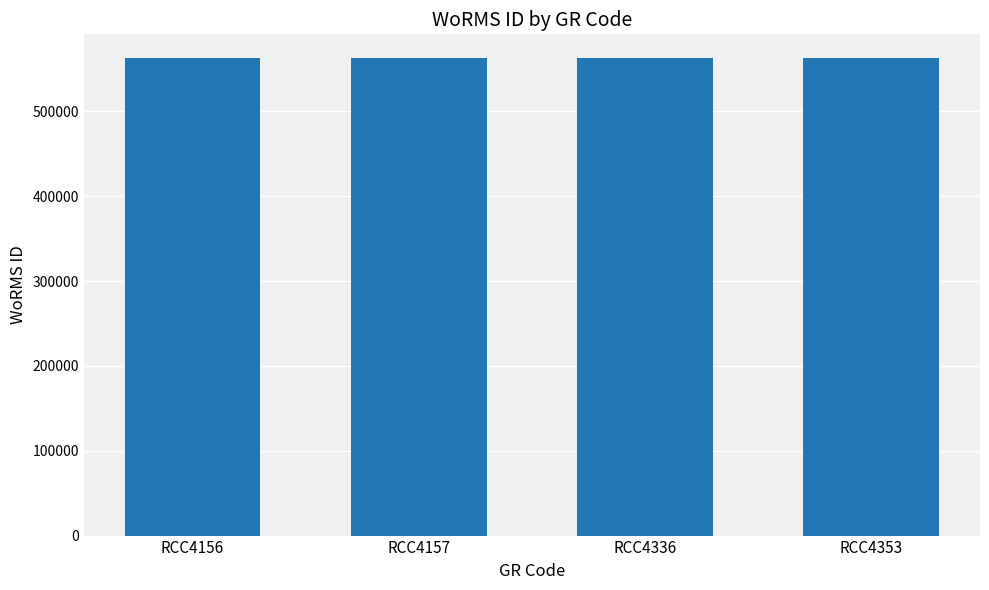

The value at RCC4156 is 880177. True or false?

False